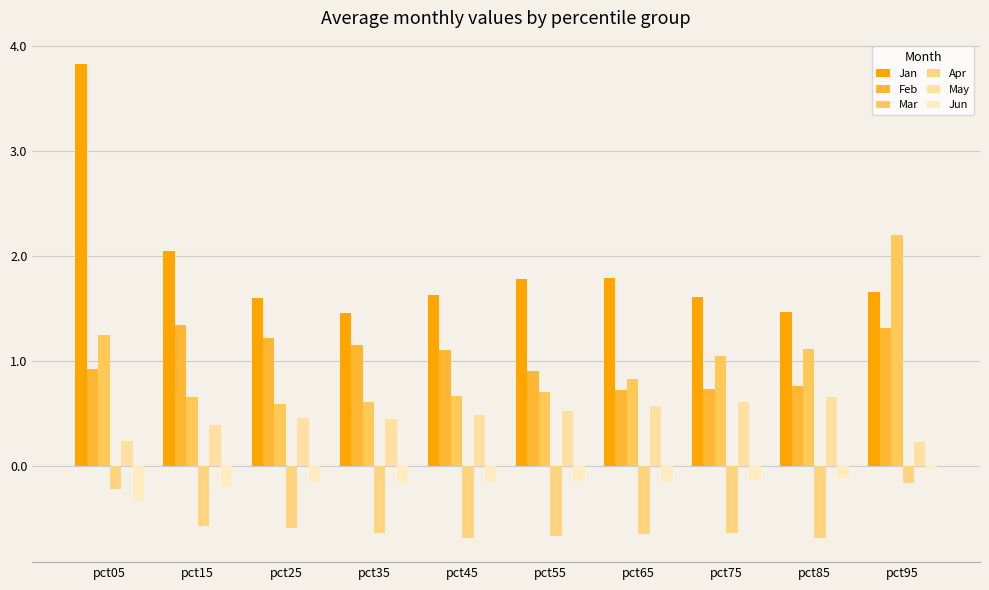

Which series changed the most between pct15 and pct95?

Mar